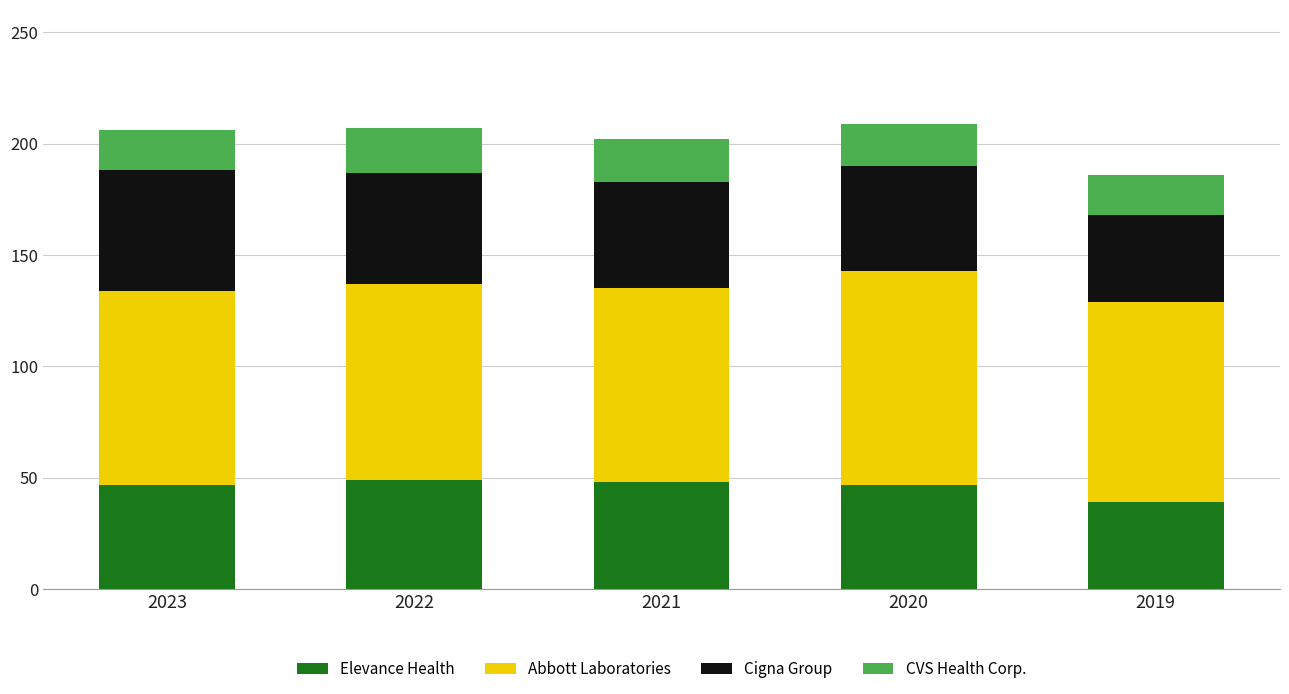

What are all the series names shown in the legend?

Elevance Health, Abbott Laboratories, Cigna Group, CVS Health Corp.